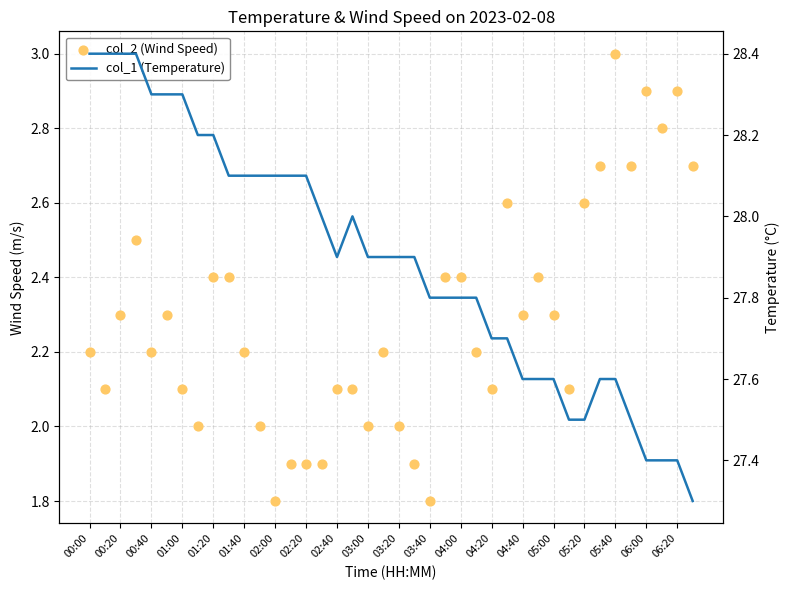

Is the value of col_2 (Wind Speed) at 05:20 greater than the value of col_1 (Temperature) at 04:40?

No